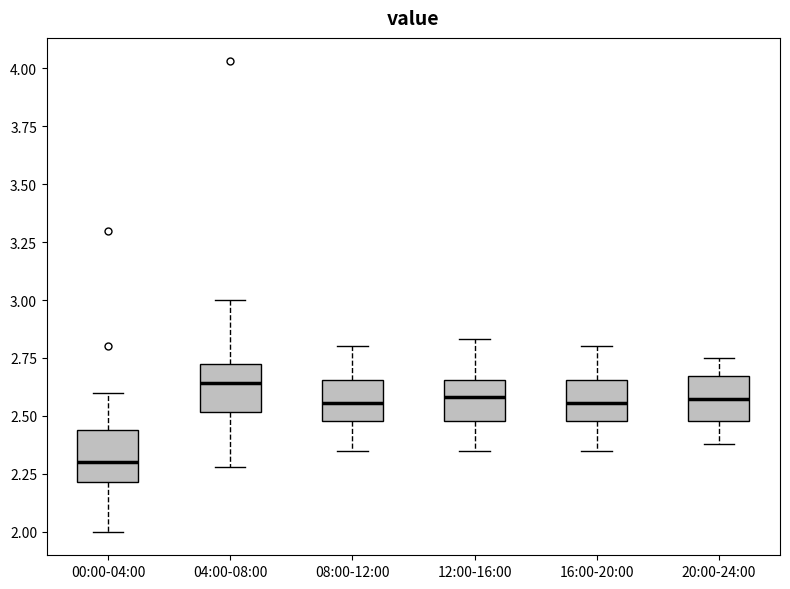

Reading left to right, read every box against the y-axis: the position of its median line, the range the box covers, and the ends of its whiskers. The values are not printed on the chart, so give them approximately, as read against the axis.

00:00-04:00: median 2.30, box 2.20 to 2.45, whiskers 2.00 to 2.60
04:00-08:00: median 2.65, box 2.50 to 2.70, whiskers 2.30 to 3.00
08:00-12:00: median 2.55, box 2.50 to 2.65, whiskers 2.35 to 2.80
12:00-16:00: median 2.60, box 2.50 to 2.65, whiskers 2.35 to 2.85
16:00-20:00: median 2.55, box 2.50 to 2.65, whiskers 2.35 to 2.80
20:00-24:00: median 2.60, box 2.50 to 2.65, whiskers 2.40 to 2.75